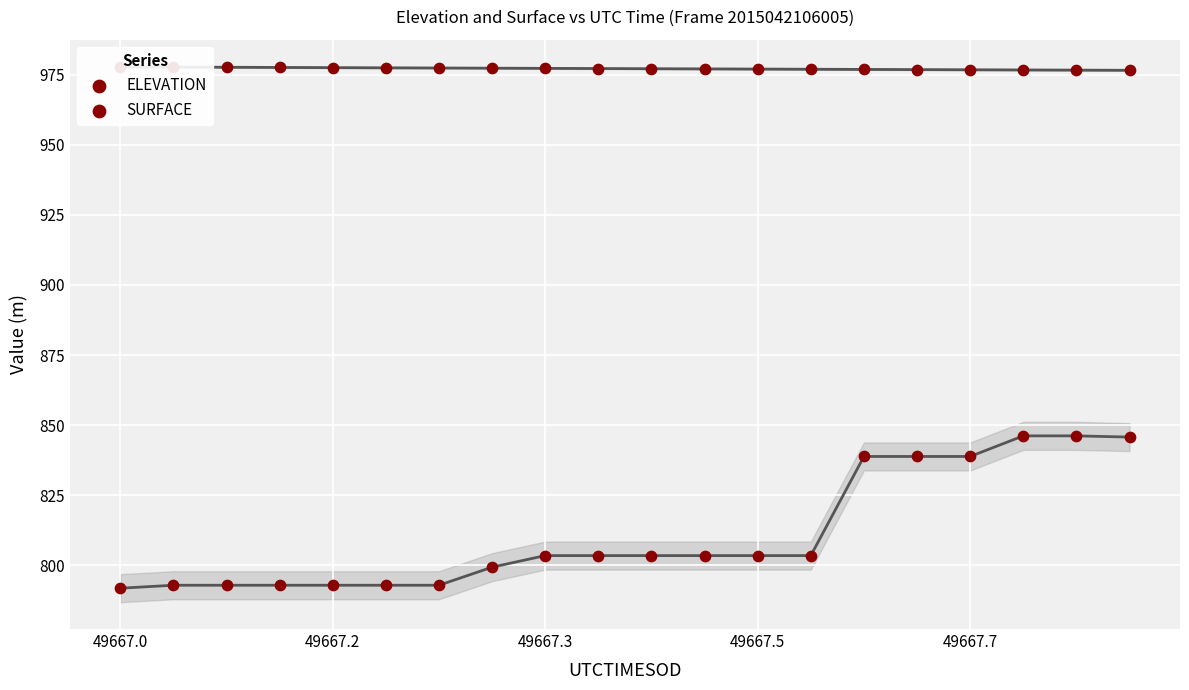

Which series contains the lowest Y value?

SURFACE